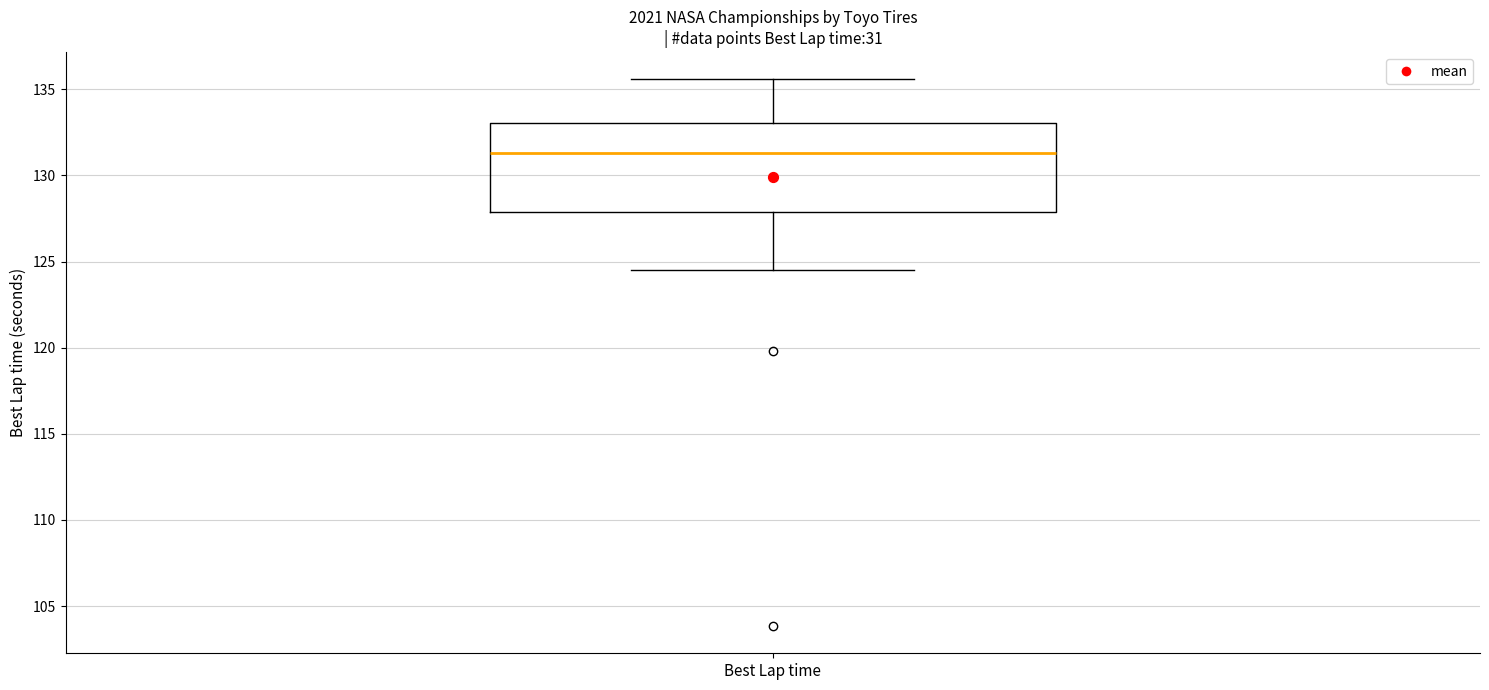

Read this box plot against the y-axis: the position of the median line, the range covered by the box, and the ends of both whiskers. The values are not printed on the chart, so give them approximately, as read against the axis.

median 131.5, box 128.0 to 133.0, whiskers 124.5 to 135.5